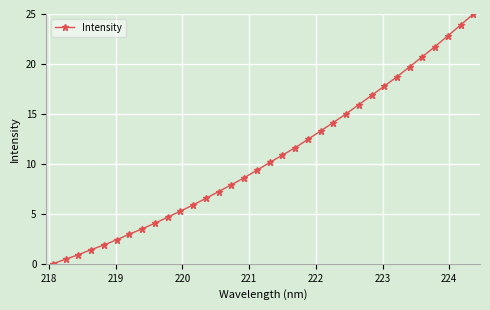

What is the maximum value shown in the chart?

25.0